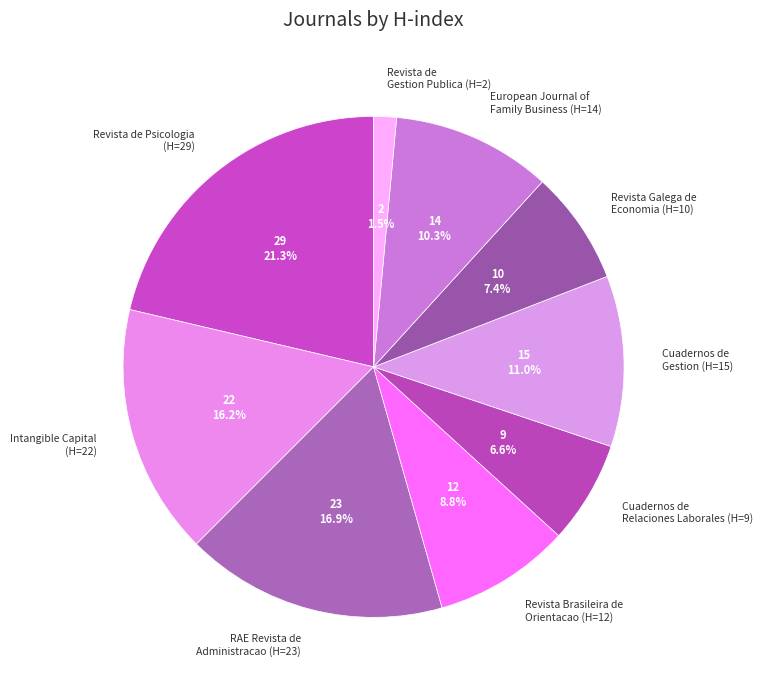

Which slice is the largest?

Revista de Psicologia (H=29)